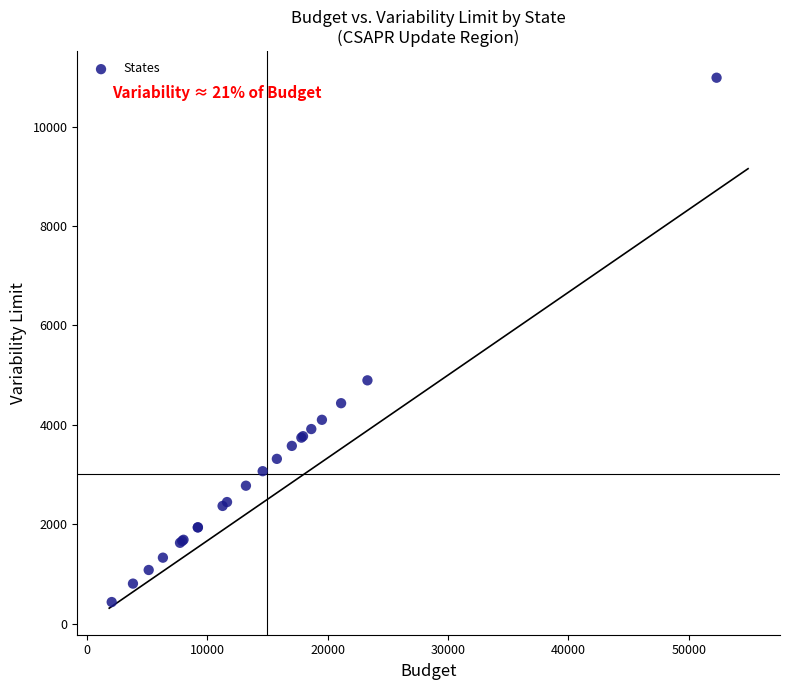

What Y value in the scatter plot is closest to 5708?

4894